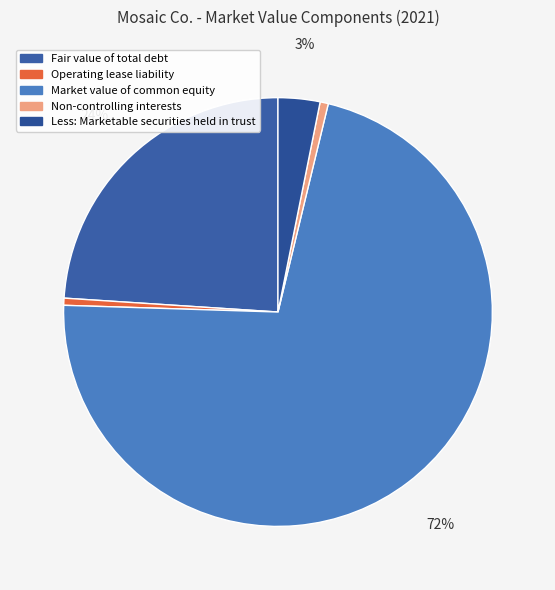

What is the change in value from Operating lease liability to Non-controlling interests?

+20400